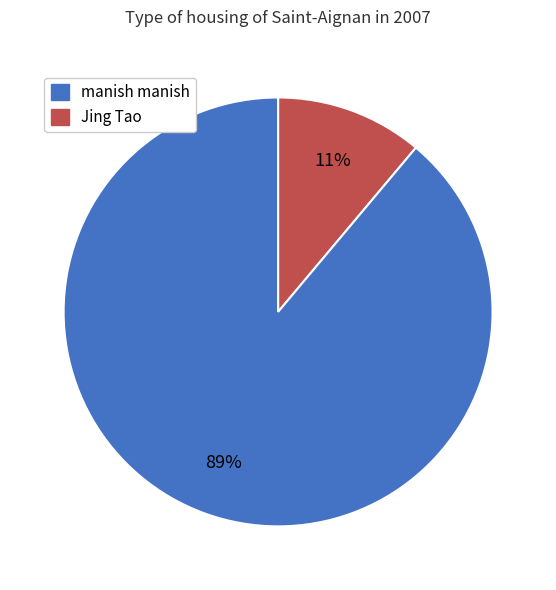

Does any single category account for the majority?

Yes